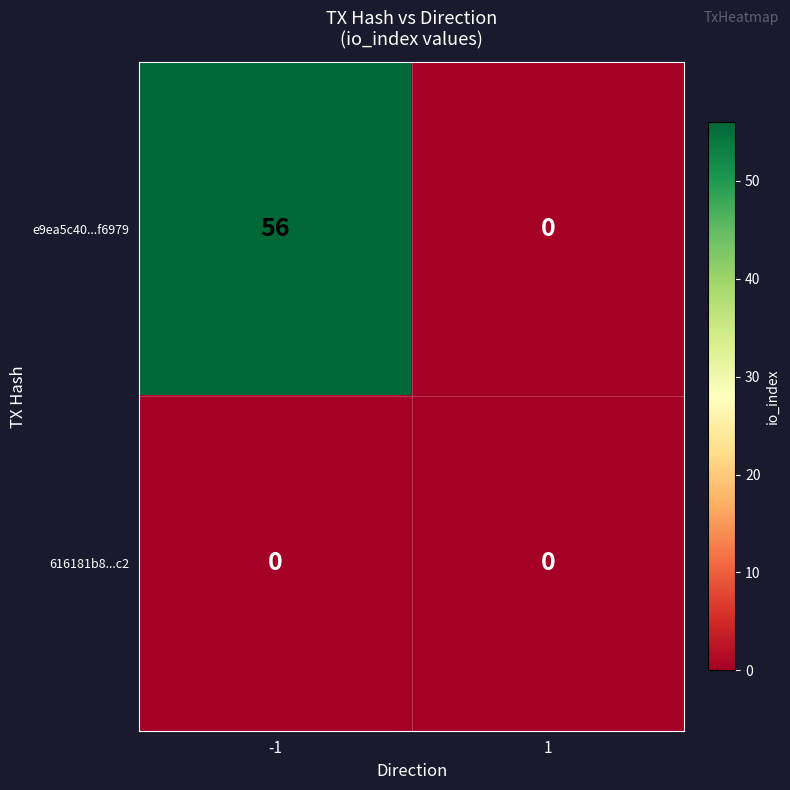

Rank the series by their maximum value, from highest to lowest.

e9ea5c40...f6979, 616181b8...c2